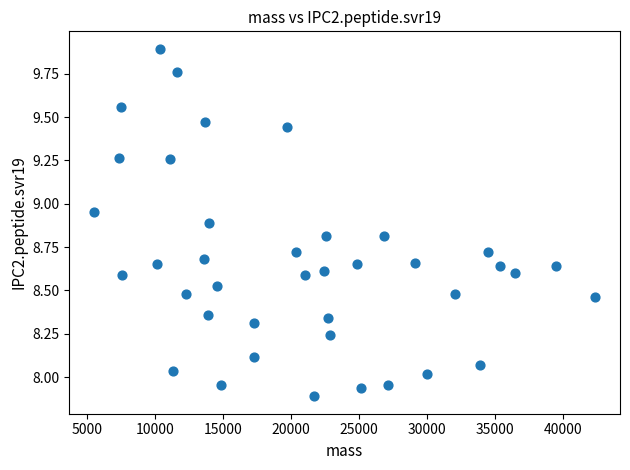

What is the range of X values (max minus min)?

36819.8